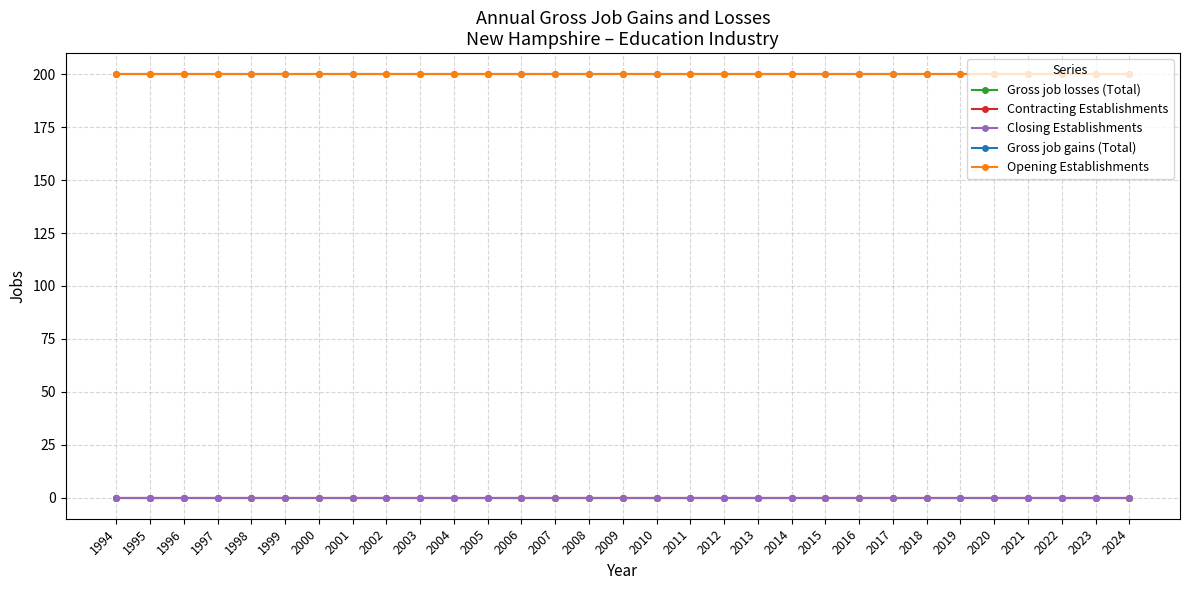

At how many categories does at least one series exceed 30?

31